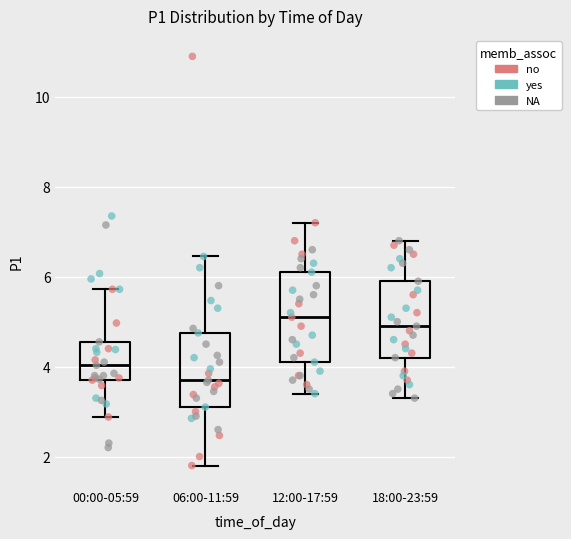

Reading left to right, read every box against the y-axis: the position of its median line, the range the box covers, and the ends of its whiskers. The values are not printed on the chart, so give them approximately, as read against the axis.

00:00-05:59: median 4.0, box 3.8 to 4.6, whiskers 2.8 to 5.8
06:00-11:59: median 3.8, box 3.2 to 4.8, whiskers 1.8 to 6.4
12:00-17:59: median 5.2, box 4.2 to 6.2, whiskers 3.4 to 7.2
18:00-23:59: median 5.0, box 4.2 to 6.0, whiskers 3.4 to 6.8